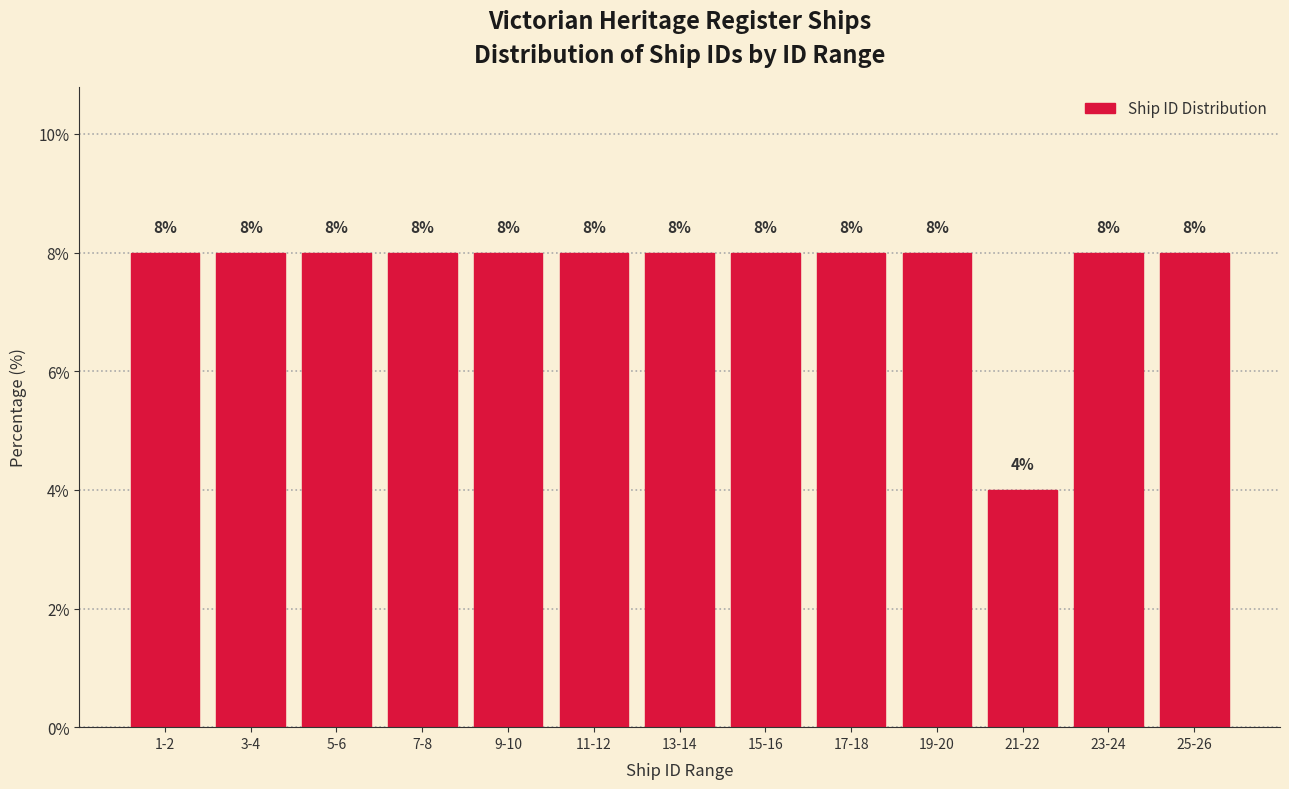

Reading left to right, transcribe all the data shown in this chart.

1-2=8	3-4=8	5-6=8	7-8=8	9-10=8	11-12=8	13-14=8	15-16=8	17-18=8	19-20=8	21-22=4	23-24=8	25-26=8